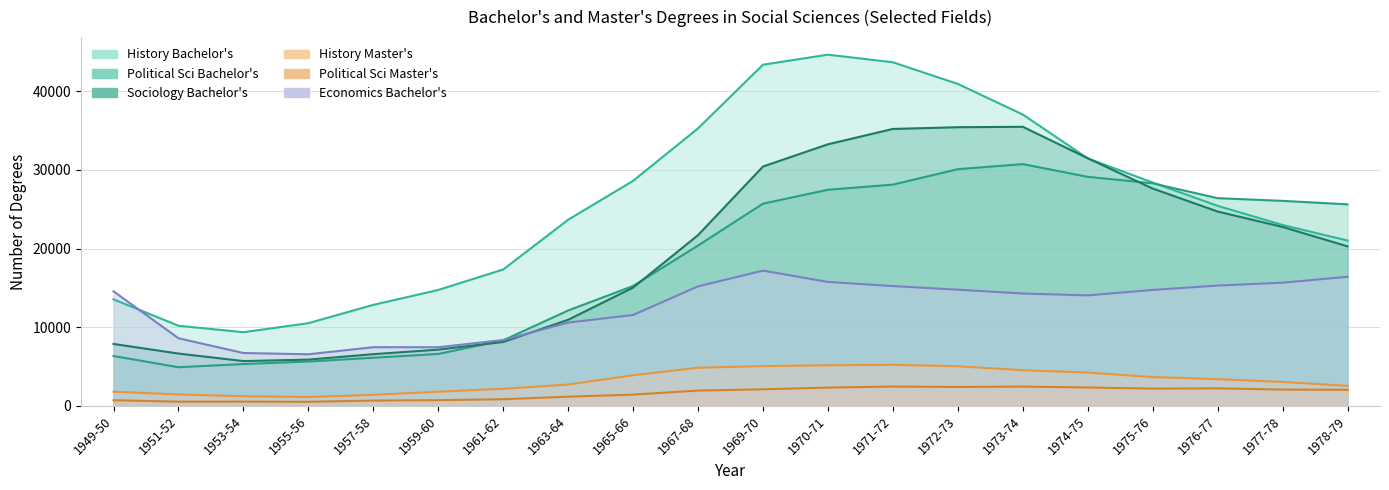

True or false: Political Sci Master's and Economics Bachelor's intersect in this chart.

False